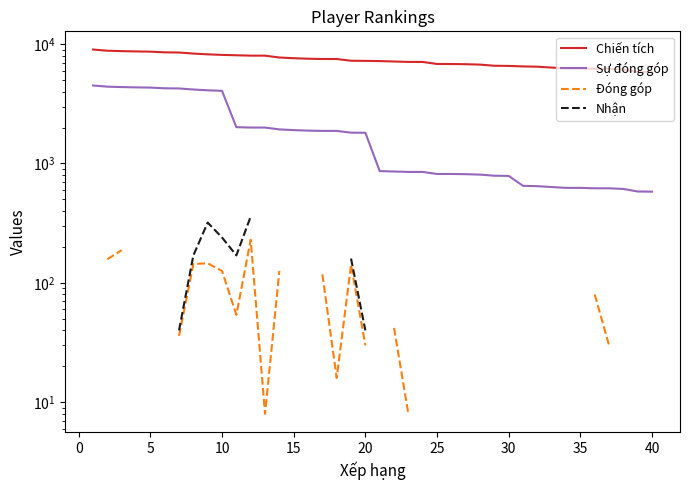

Which series has the largest total across all categories?

Chiến tích